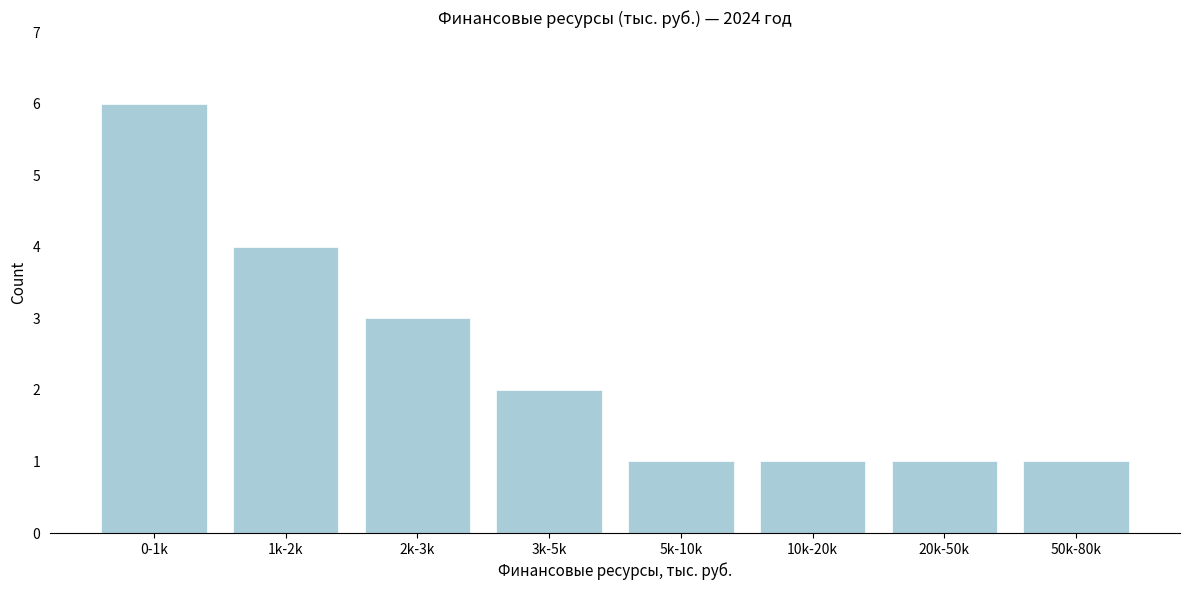

Reading left to right, what are all the values shown in this chart?

0-1k=6	1k-2k=4	2k-3k=3	3k-5k=2	5k-10k=1	10k-20k=1	20k-50k=1	50k-80k=1